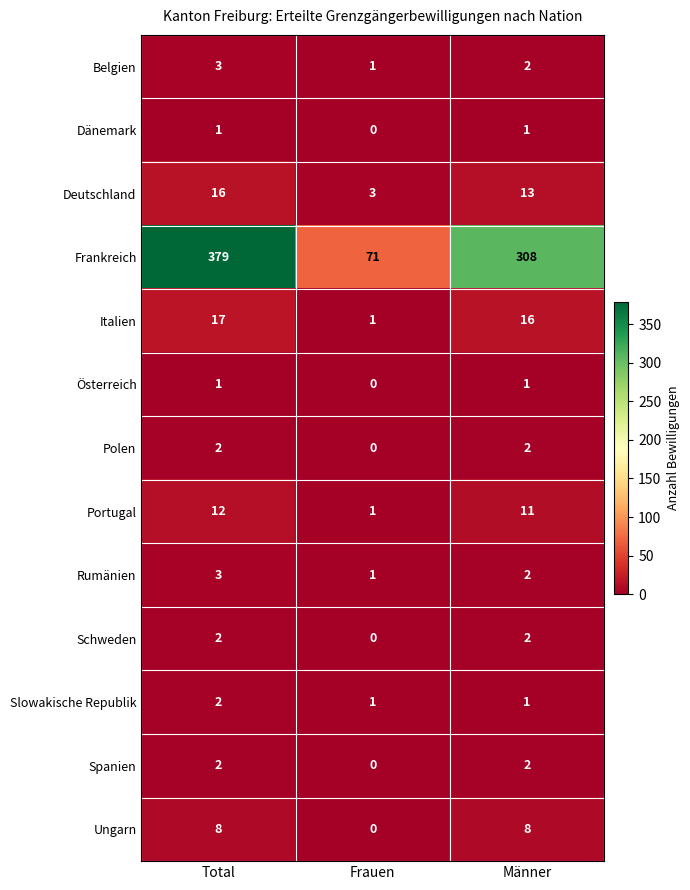

Which series has the largest total across all categories?

Frankreich